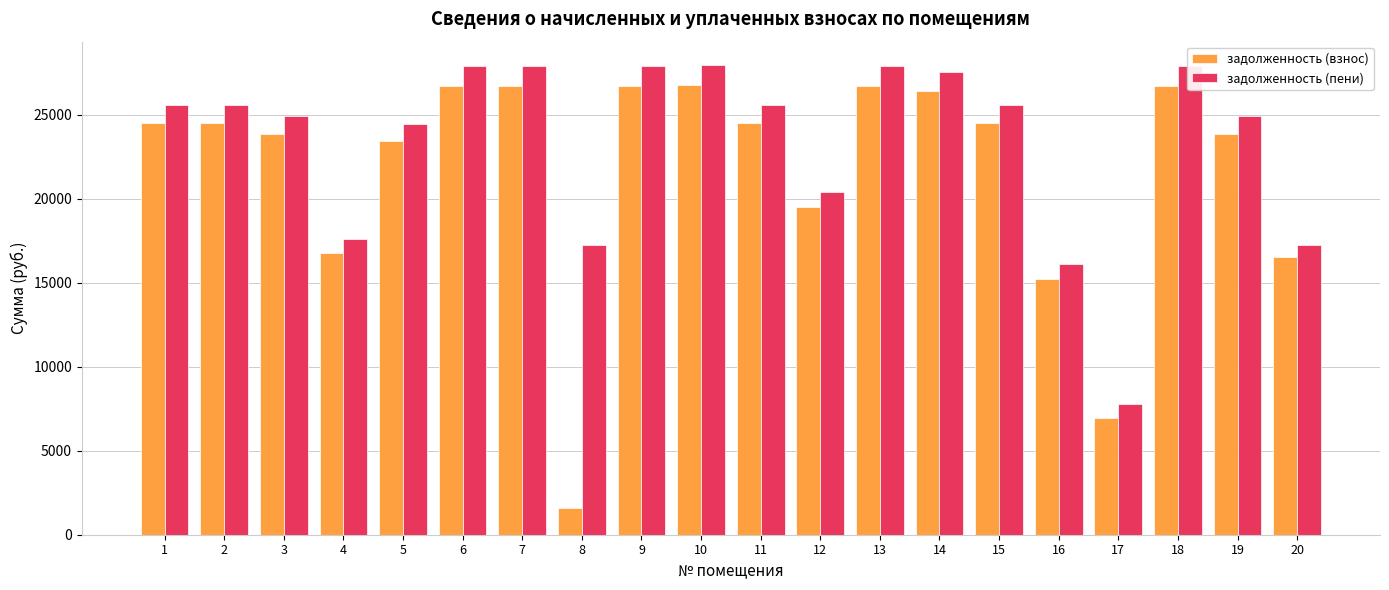

What is the total value across all series at 3?

48796.8